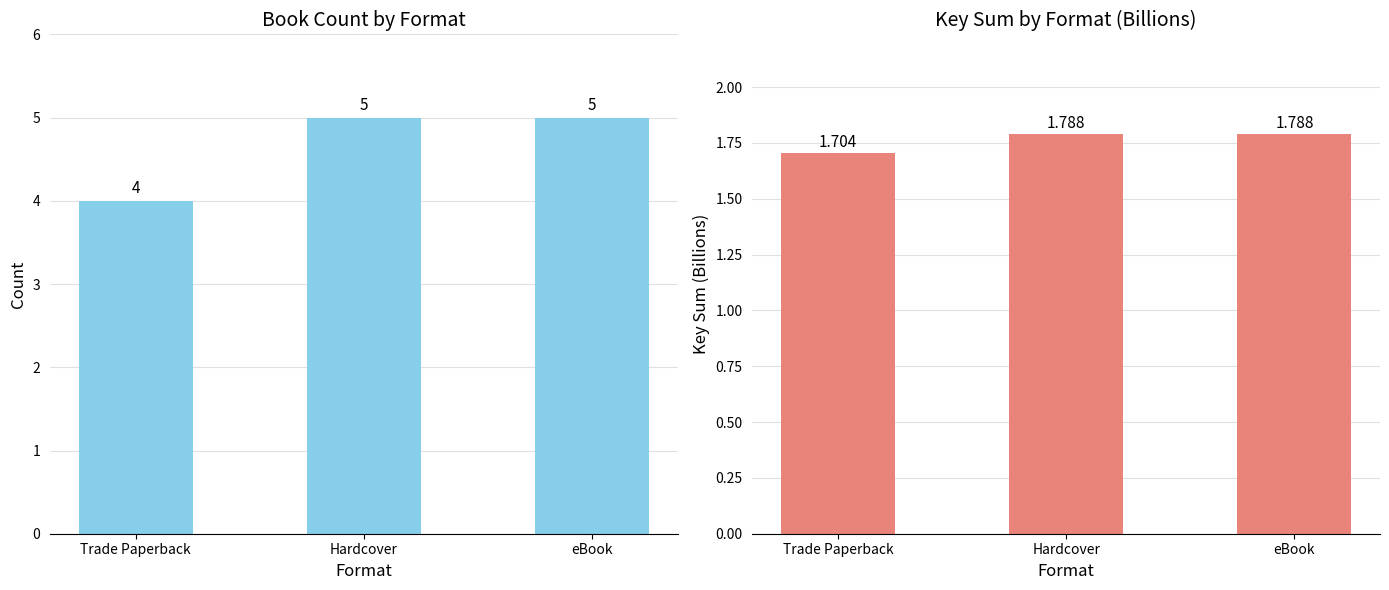

Where is Count of Titles nearest to the value 4?

Trade Paperback